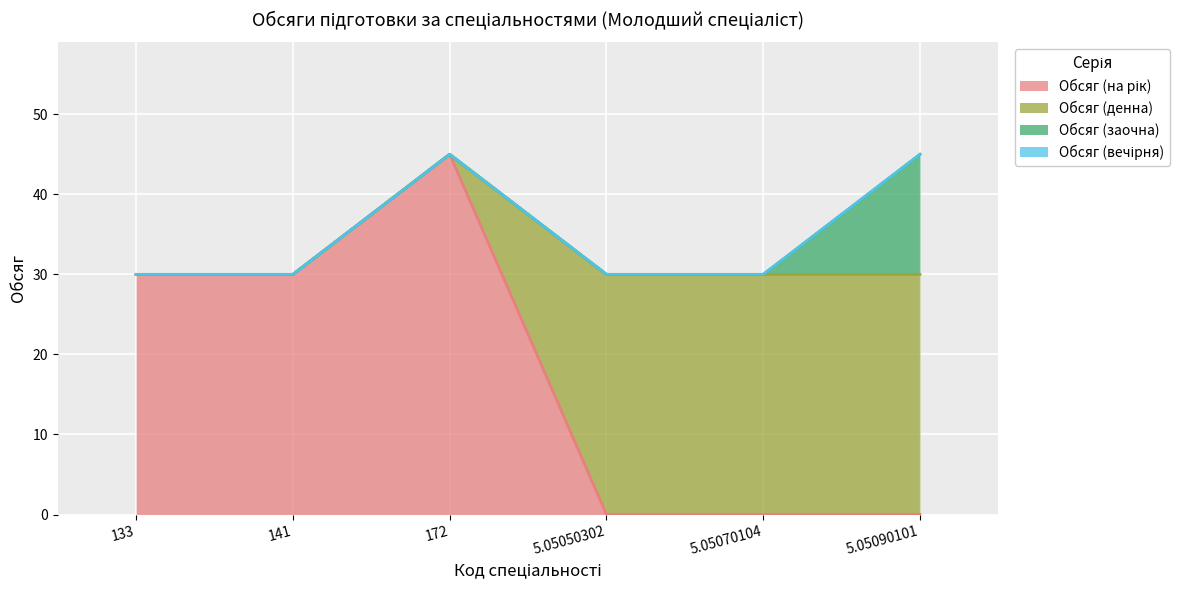

Reading left to right, extract all data points from this chart.

Обсяг (на рік): 133=30	141=30	172=45	5.05050302=0	5.05070104=0	5.05090101=0
Обсяг (денна): 133=0	141=0	172=0	5.05050302=30	5.05070104=30	5.05090101=30
Обсяг (заочна): 133=0	141=0	172=0	5.05050302=0	5.05070104=0	5.05090101=15
Обсяг (вечірня): 133=0	141=0	172=0	5.05050302=0	5.05070104=0	5.05090101=0